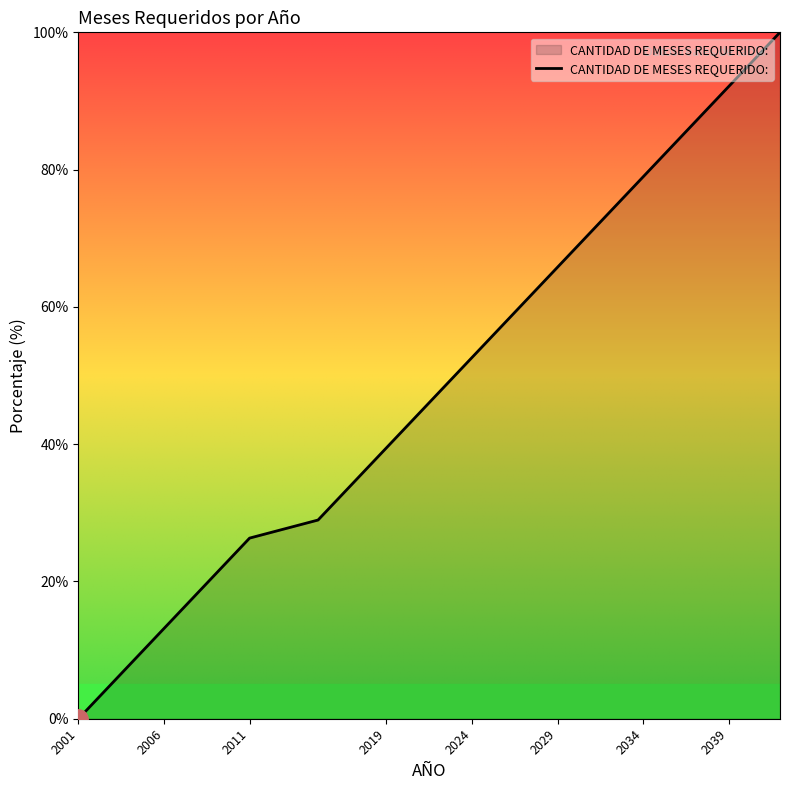

What is the maximum value shown in the chart?

100.0